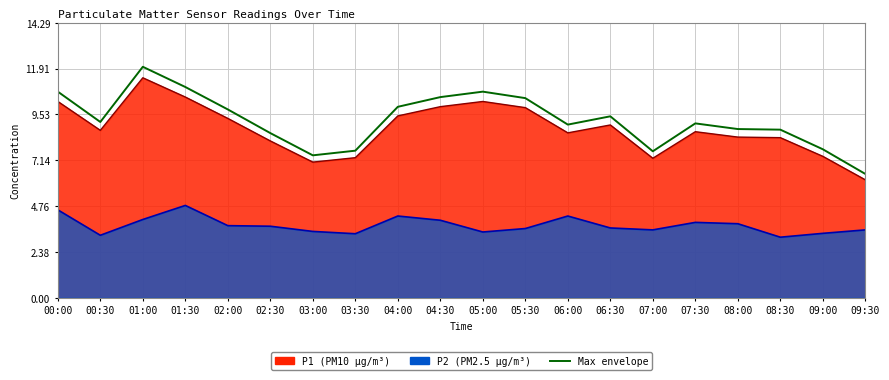

What is the average value?

9.2